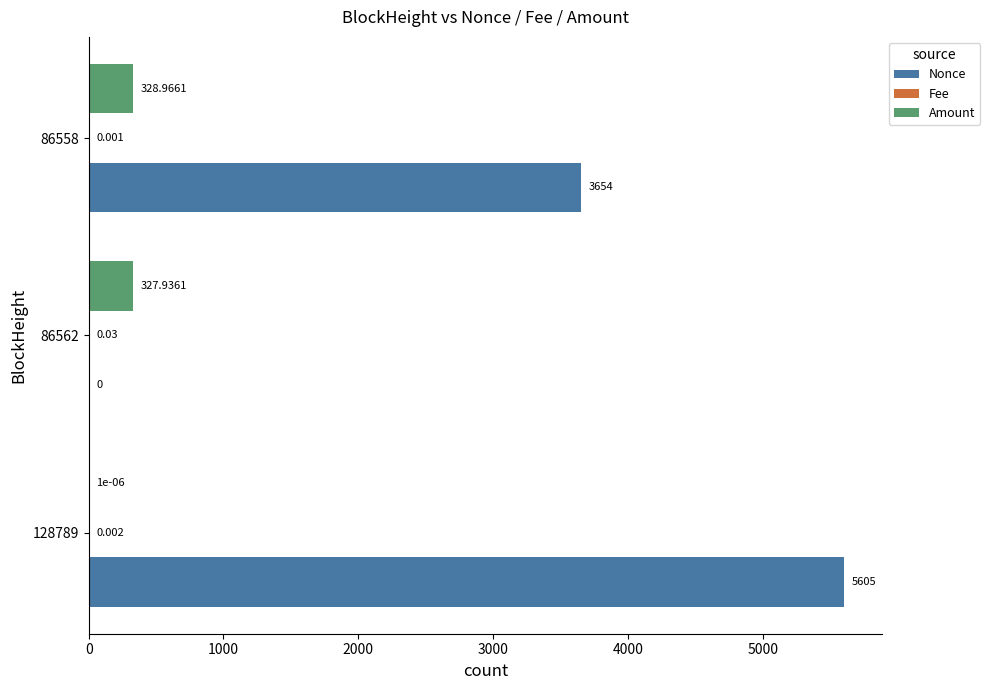

Which series changed the most between 86562 and 86558?

Nonce